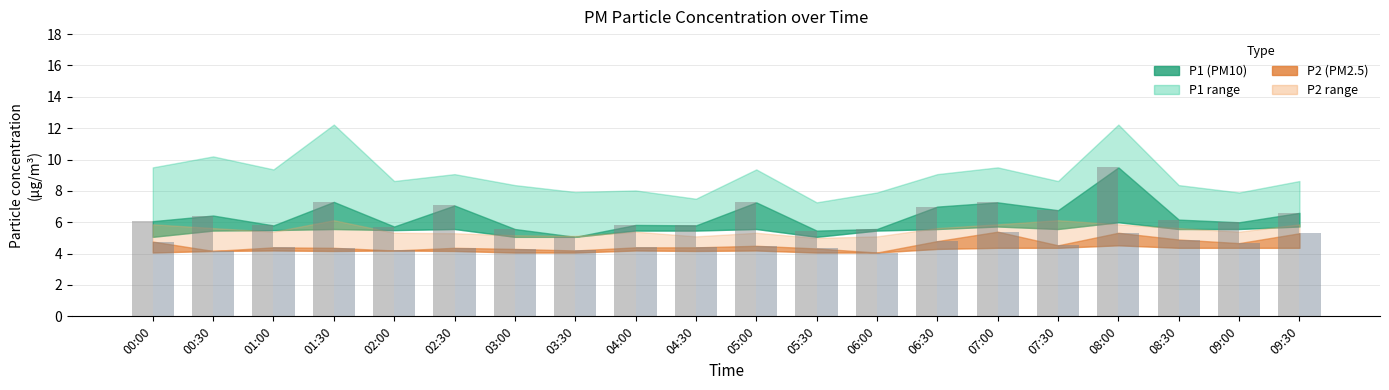

How many data points does each series have?

20